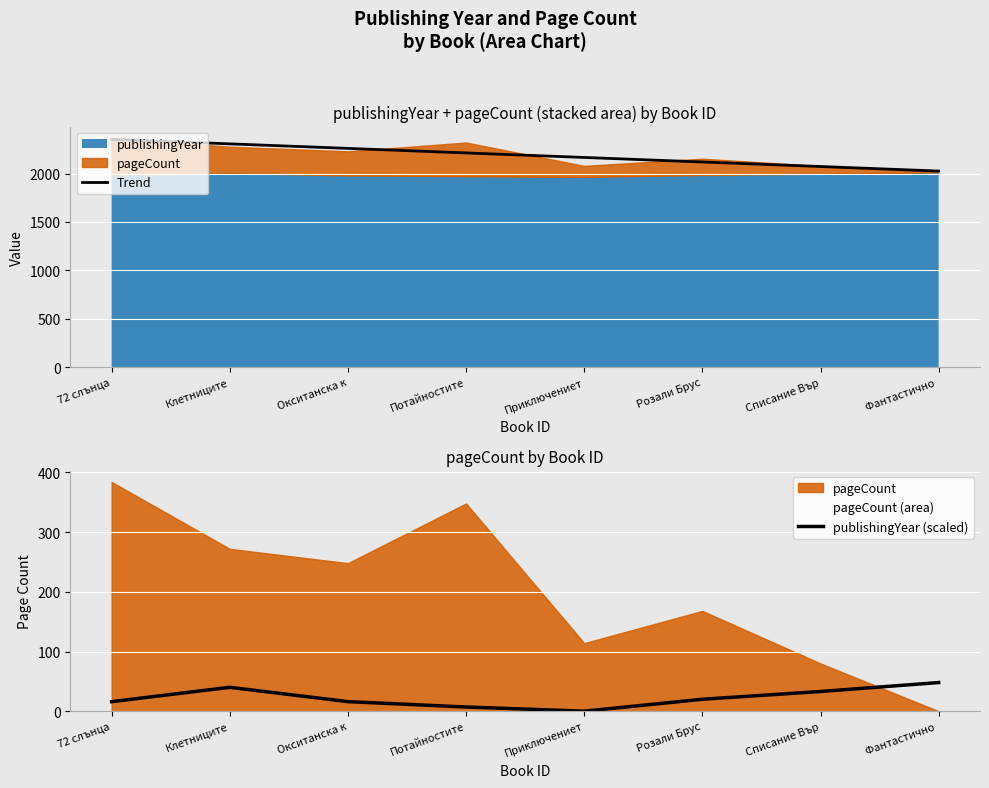

Where does the Trend series first go above 2212?

72 слънца